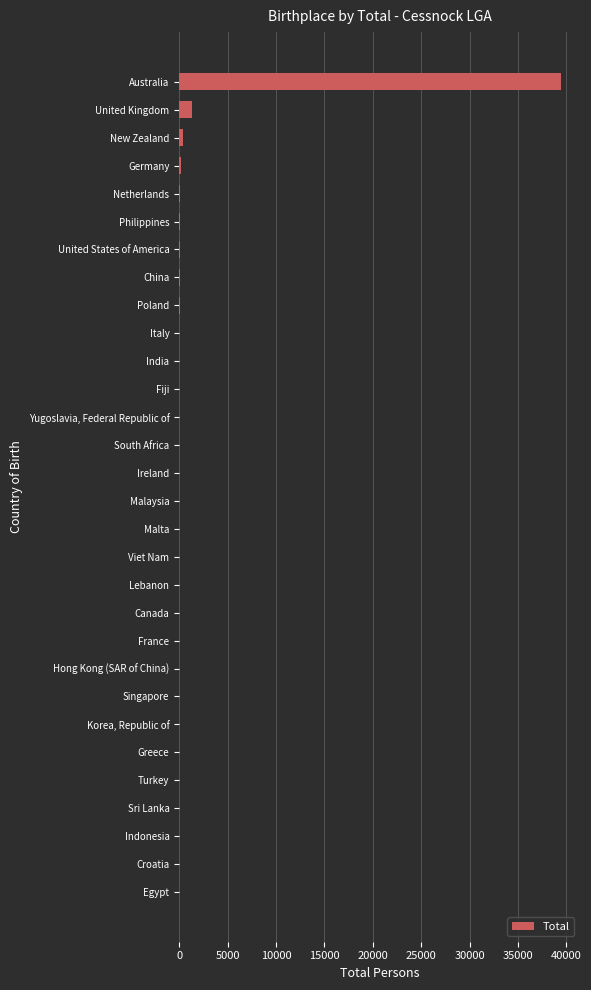

What is the sum of all values?

42035